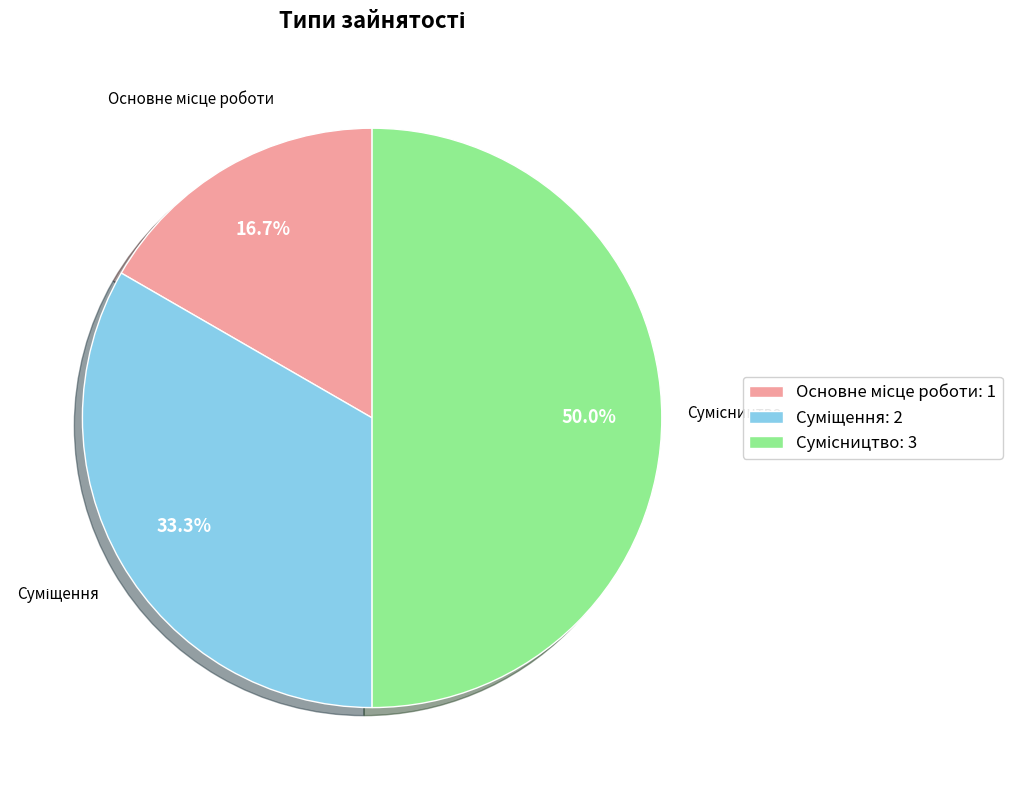

To the nearest percent, what is the difference between the largest and smallest slice percentages?

33%